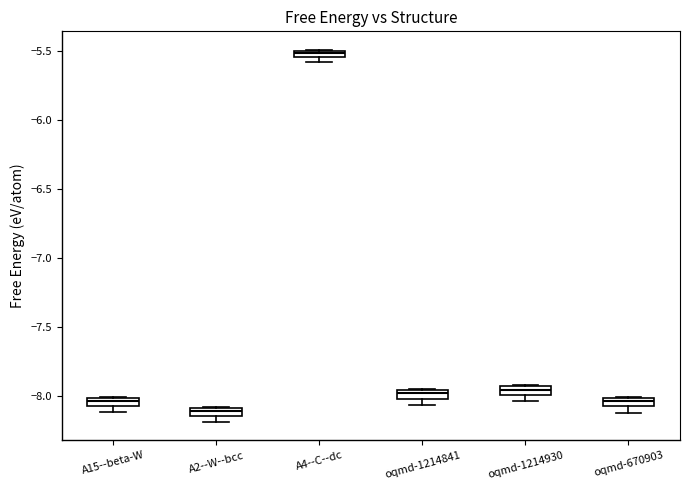

Which box has the lowest median line?

A2--W--bcc